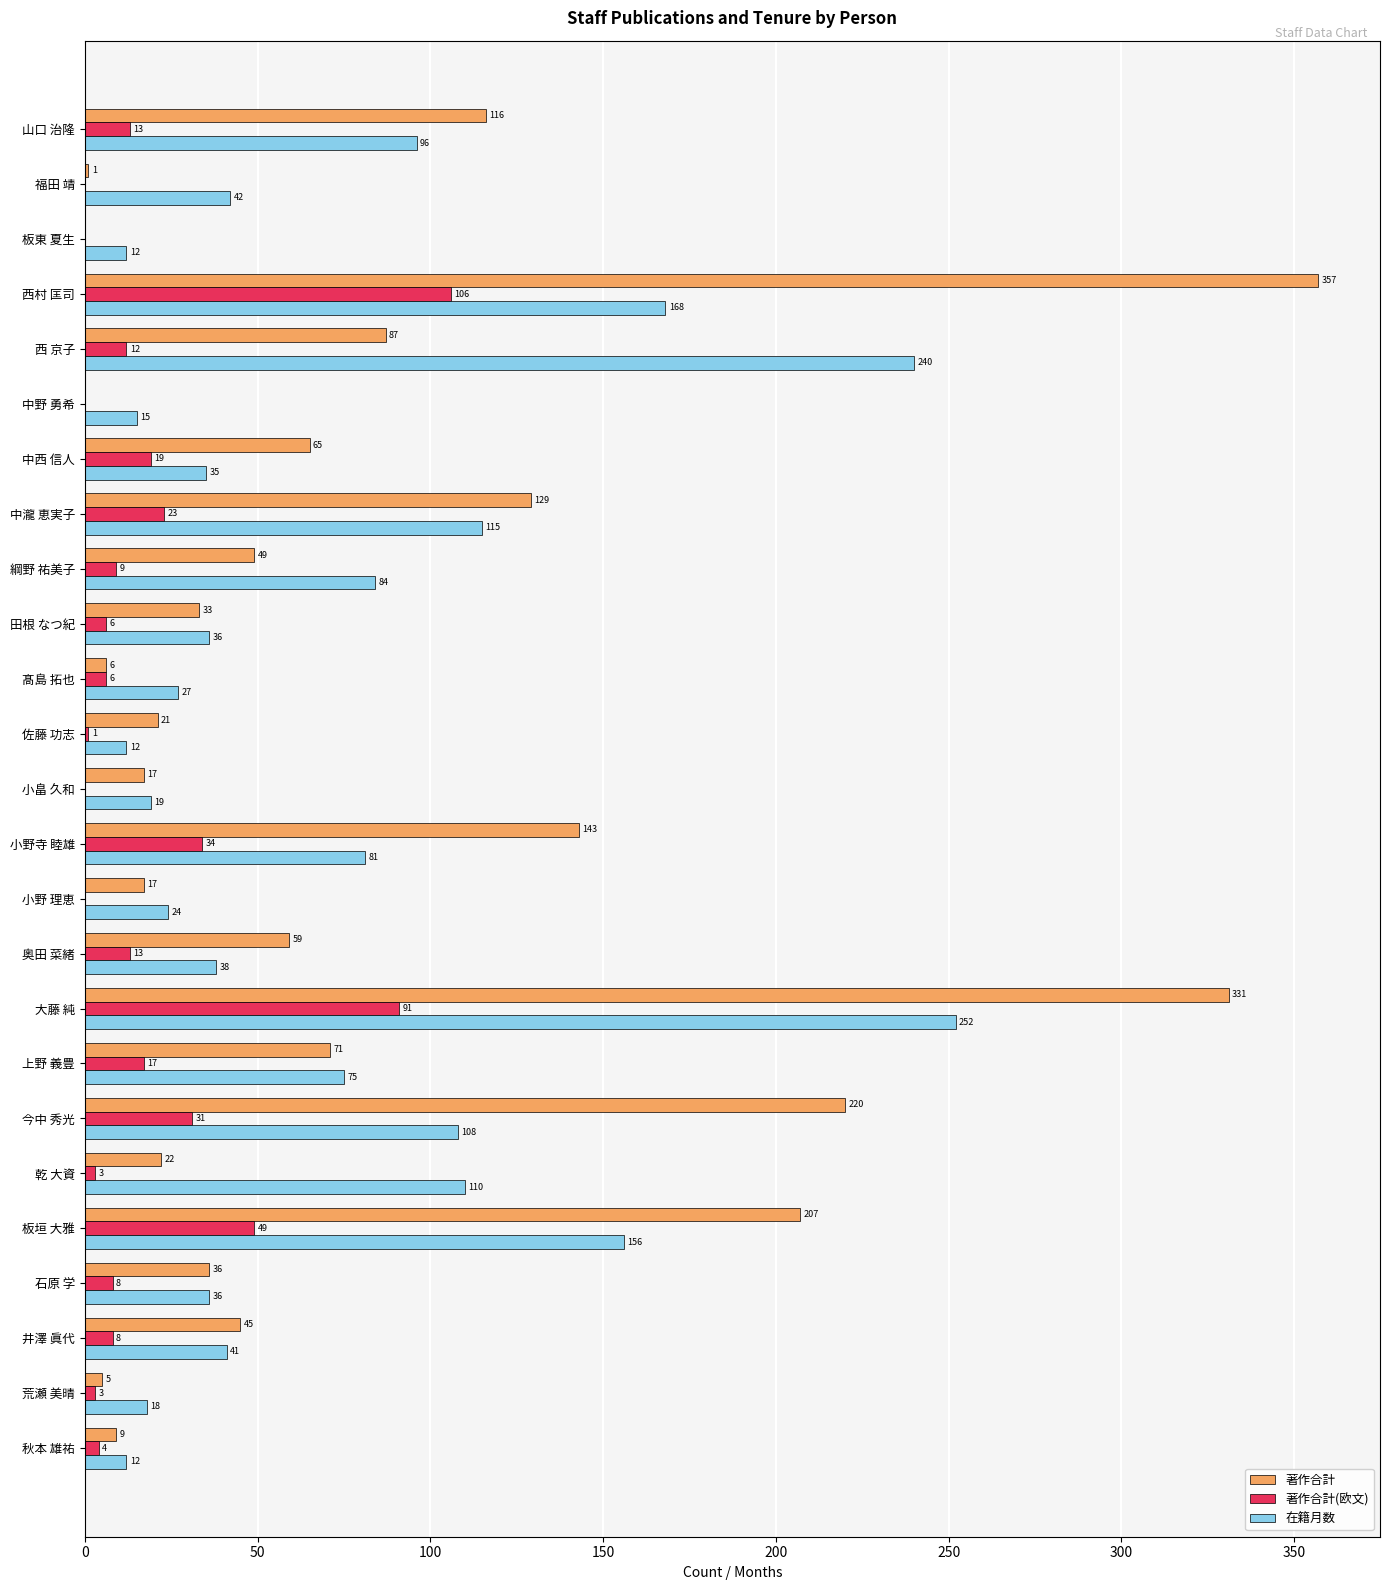

Which series has the largest total across all categories?

著作合計